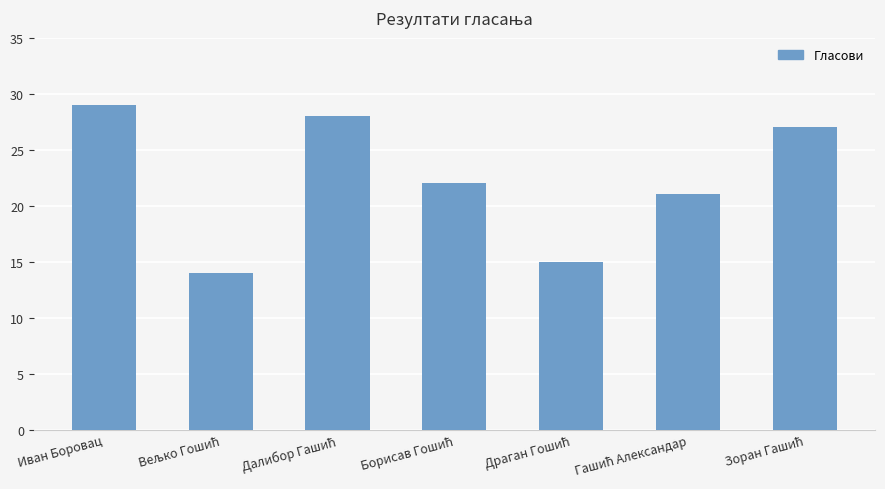

Is it true that the value at Иван Боровац is 29?

True